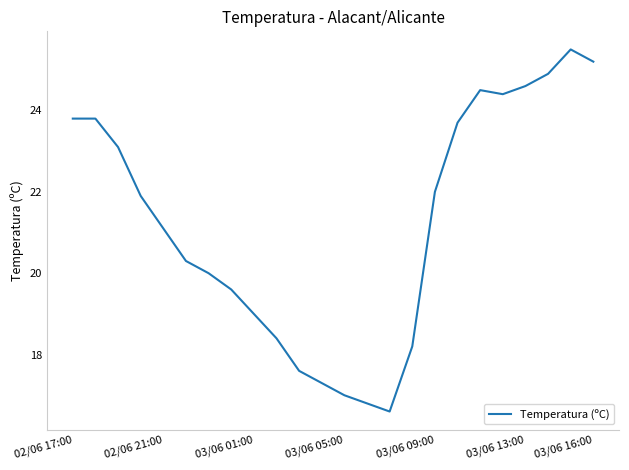

What is the sum of all values?

509.3